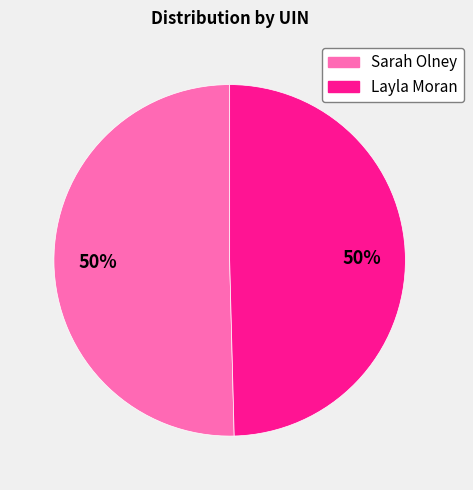

To the nearest percent, what is the average slice percentage?

50%